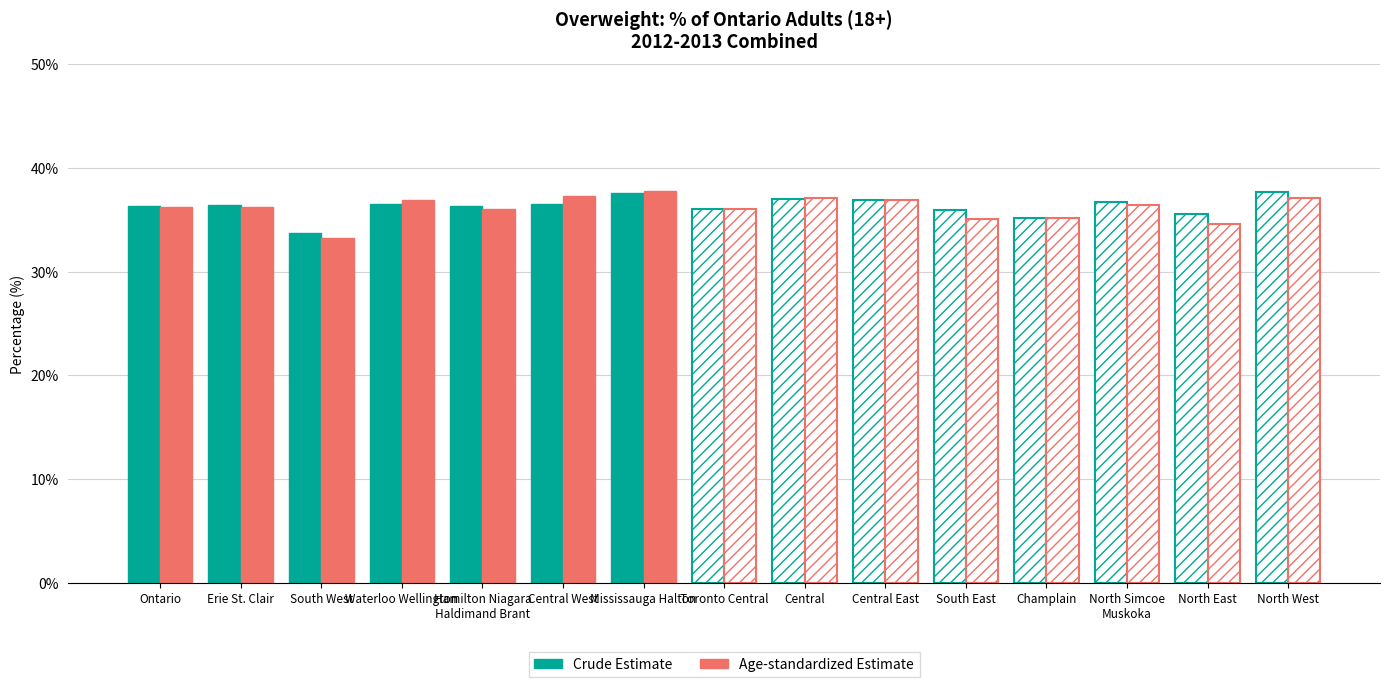

Which series changed the most between Hamilton Niagara
Haldimand Brant and Toronto Central?

Crude Estimate